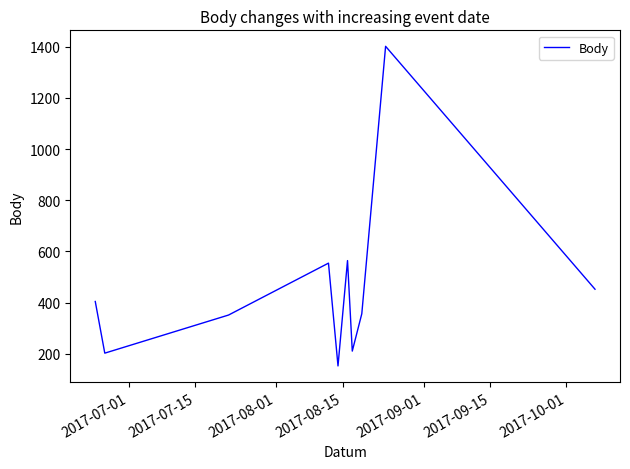

What is the greatest value displayed?

1402